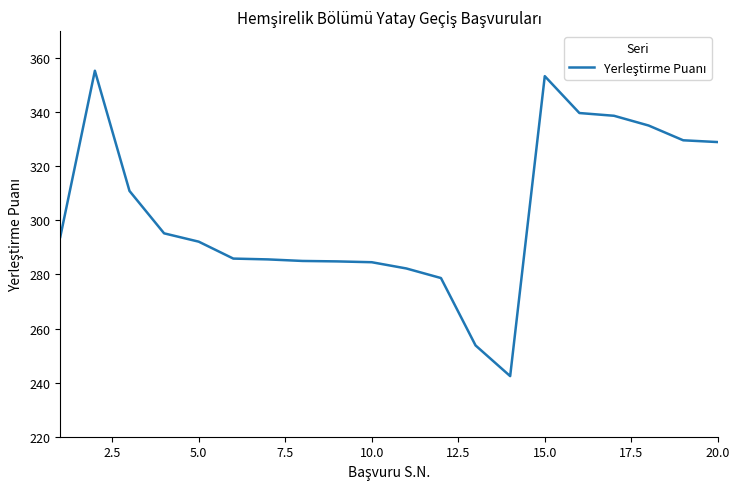

What is the maximum value shown in the chart?

355.3